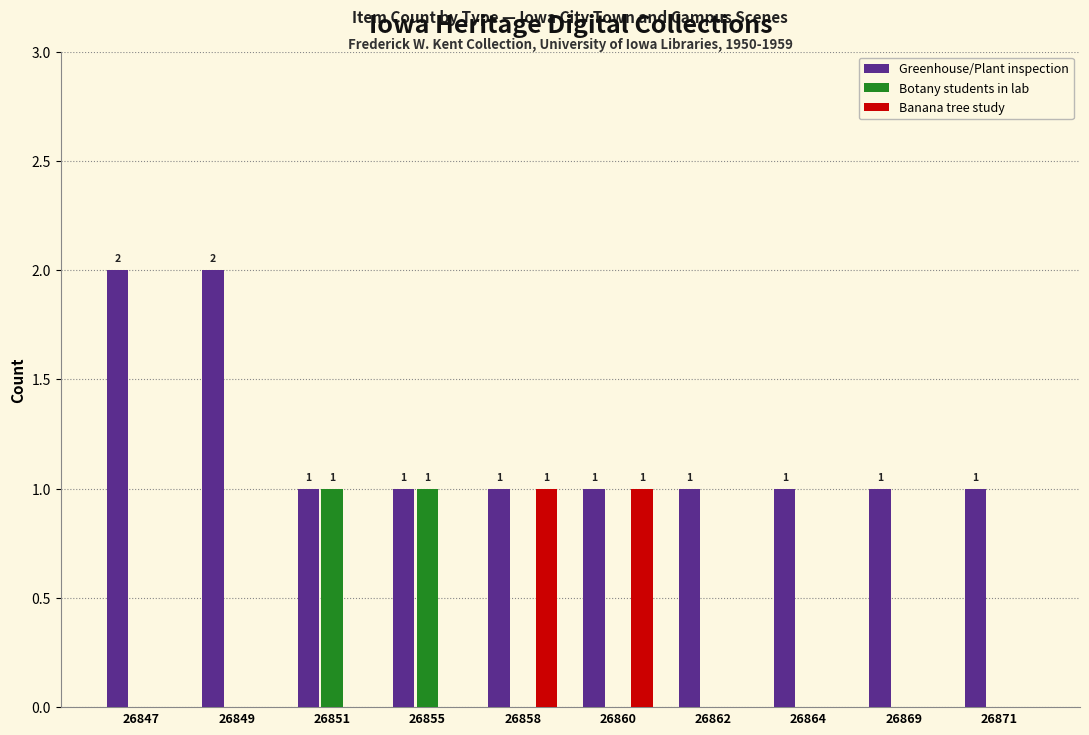

What is the spread (max minus min) of values at 26860?

1